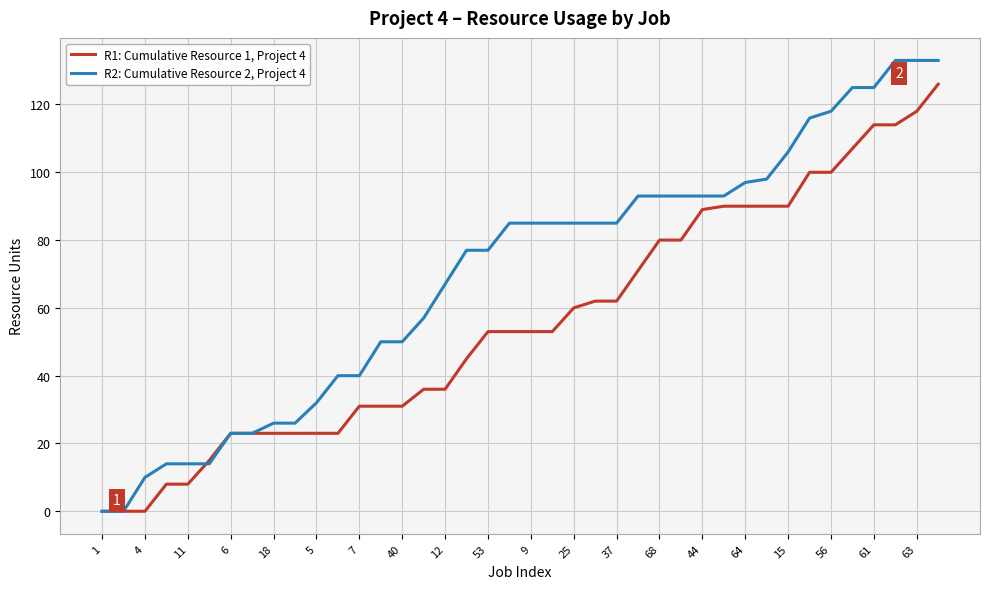

Which series has the largest total across all categories?

R2: Cumulative Resource 2, Project 4